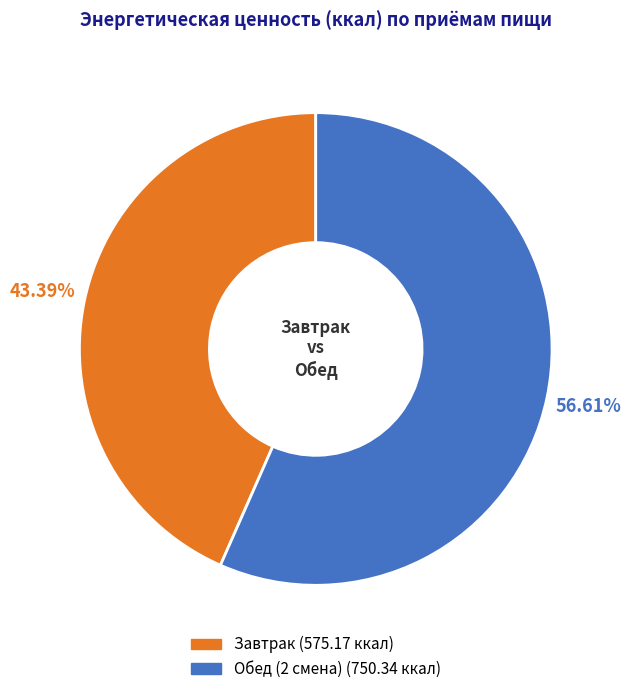

What is the largest slice in the pie chart?

Обед (2 смена)